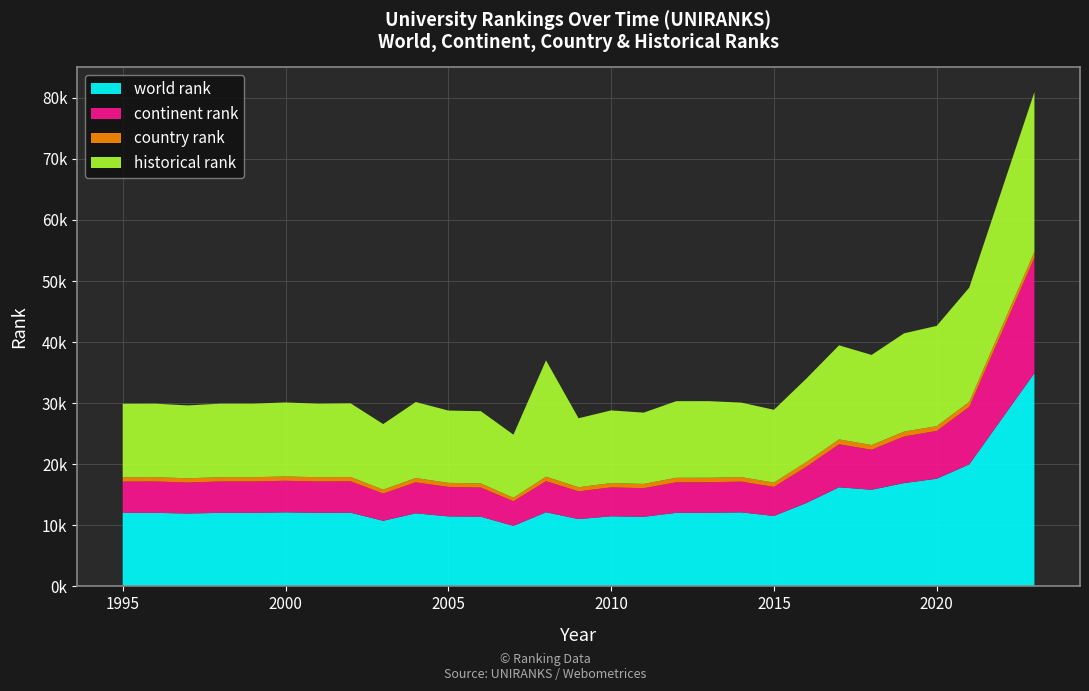

Reading right to left, list all the values displayed in this chart.

world rank: 2023=34908.0	2021=19978.0	2020=17625.0	2019=16921.0	2018=15822.0	2017=16230.0	2016=13660.0	2015=11532.0	2014=12122.0	2013=12044.0	2012=12042.0	2011=11398.0	2010=11476.0	2009=11023.0	2008=12139.0	2007=9904.0	2006=11413.0	2005=11460.0	2004=11966.0	2003=10743.0	2002=12066.0	2001=12043.0	2000=12124.0	1999=12043.0	1998=12043.0	1997=11931.0	1996=12043.0	1995=12043.0
continent rank: 2023=18903.0	2021=9426.0	2020=7832.0	2019=7631.0	2018=6555.0	2017=7037.0	2016=5942.0	2015=4761.0	2014=5034.0	2013=5003.0	2012=5004.0	2011=4682.0	2010=4737.0	2009=4548.0	2008=5090.0	2007=4039.0	2006=4773.0	2005=4829.0	2004=5073.0	2003=4464.0	2002=5143.0	2001=5134.0	2000=5172.0	1999=5134.0	1998=5134.0	1997=5077.0	1996=5134.0	1995=5122.0
country rank: 2023=960.0	2021=821.0	2020=784.0	2019=798.0	2018=767.0	2017=802.0	2016=765.0	2015=701.0	2014=730.0	2013=743.0	2012=738.0	2011=698.0	2010=699.0	2009=663.0	2008=734.0	2007=572.0	2006=670.0	2005=665.0	2004=703.0	2003=629.0	2002=703.0	2001=703.0	2000=699.0	1999=703.0	1998=703.0	1997=694.0	1996=703.0	1995=702.0
historical rank: 2023=26165.5	2021=18705.0	2020=16419.5	2019=16094.5	2018=14756.5	2017=15405.5	2016=13675.0	2015=11924.5	2014=12207.5	2013=12544.0	2012=12545.5	2011=11673.5	2010=11906.0	2009=11295.0	2008=19051.0	2007=10326.0	2006=11833.0	2005=11840.5	2004=12450.5	2003=10743.0	2002=12066.0	2001=12043.0	2000=12124.0	1999=12043.0	1998=12043.0	1997=11931.0	1996=12043.0	1995=12043.0